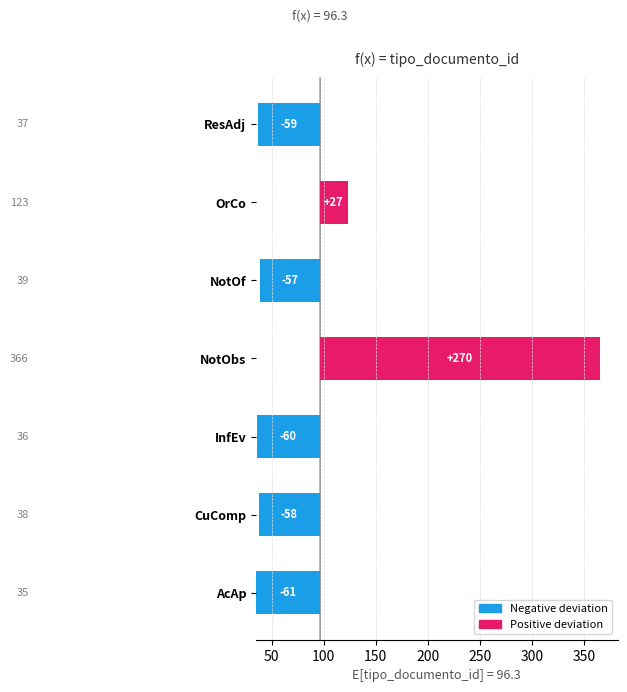

True or false: the data shows 84.8 at AcAp.

False